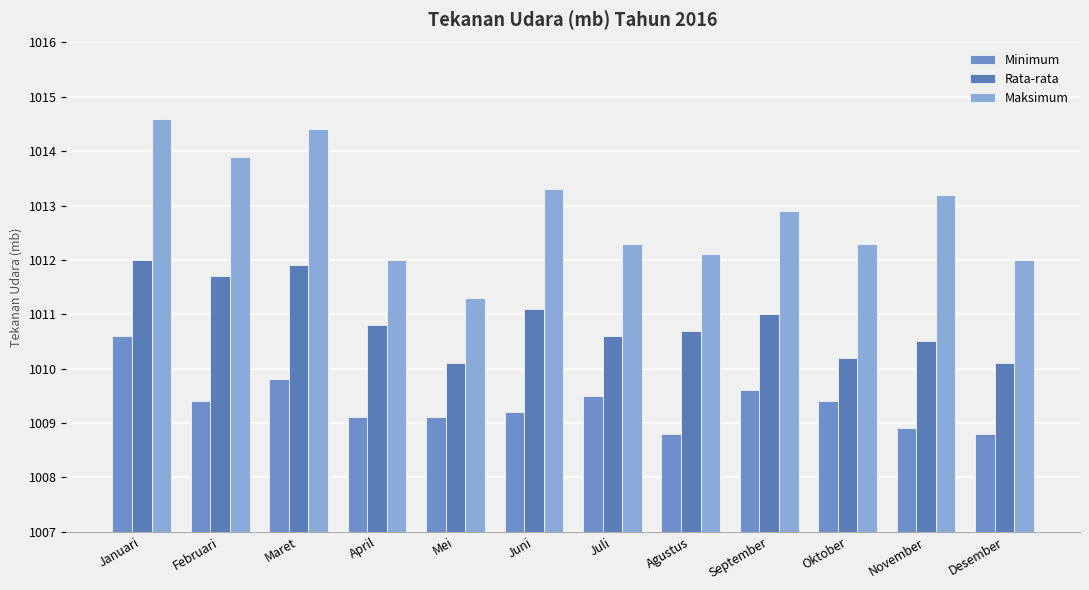

Reading left to right, extract all data points from this chart.

Minimum: Januari=1010.6	Februari=1009.4	Maret=1009.8	April=1009.1	Mei=1009.1	Juni=1009.2	Juli=1009.5	Agustus=1008.8	September=1009.6	Oktober=1009.4	November=1008.9	Desember=1008.8
Rata-rata: Januari=1012.0	Februari=1011.7	Maret=1011.9	April=1010.8	Mei=1010.1	Juni=1011.1	Juli=1010.6	Agustus=1010.7	September=1011.0	Oktober=1010.2	November=1010.5	Desember=1010.1
Maksimum: Januari=1014.6	Februari=1013.9	Maret=1014.4	April=1012.0	Mei=1011.3	Juni=1013.3	Juli=1012.3	Agustus=1012.1	September=1012.9	Oktober=1012.3	November=1013.2	Desember=1012.0